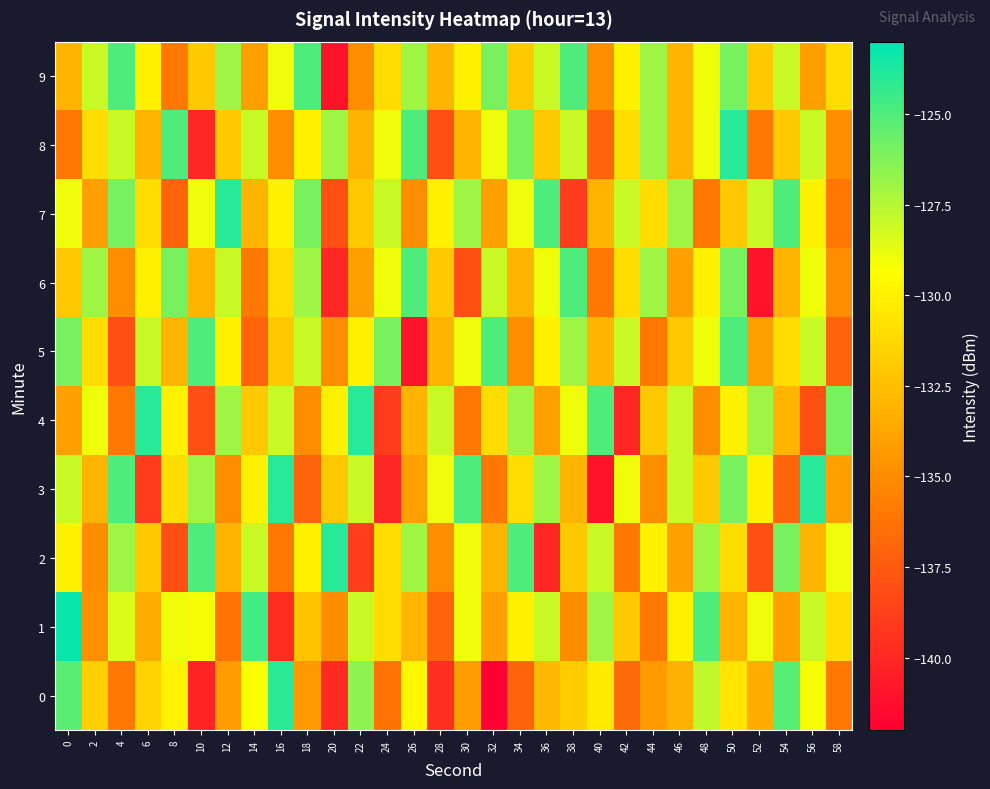

At how many categories does at least one series exceed -140?

30